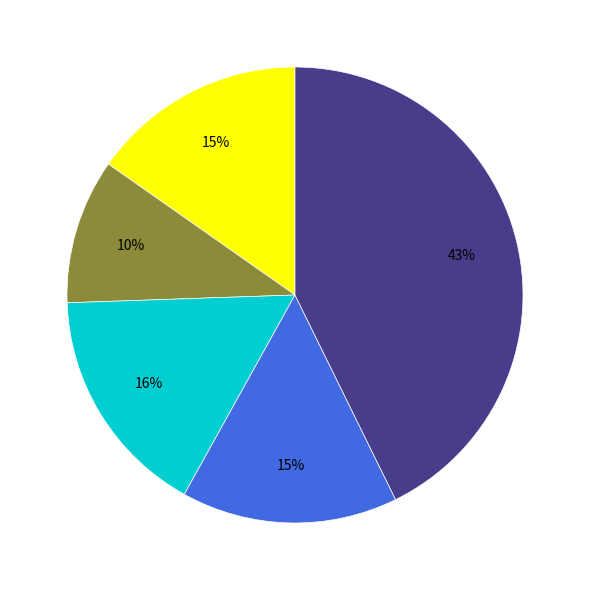

Is there a majority slice in this chart?

No